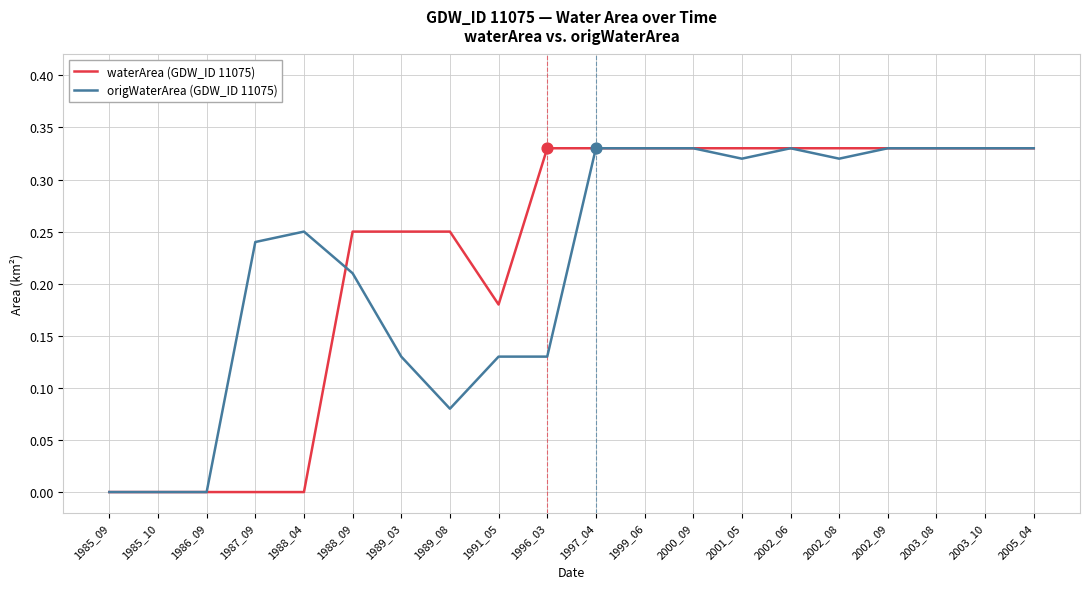

Between 1986_09 and 2001_05, which series saw the biggest shift?

waterArea (GDW_ID 11075)